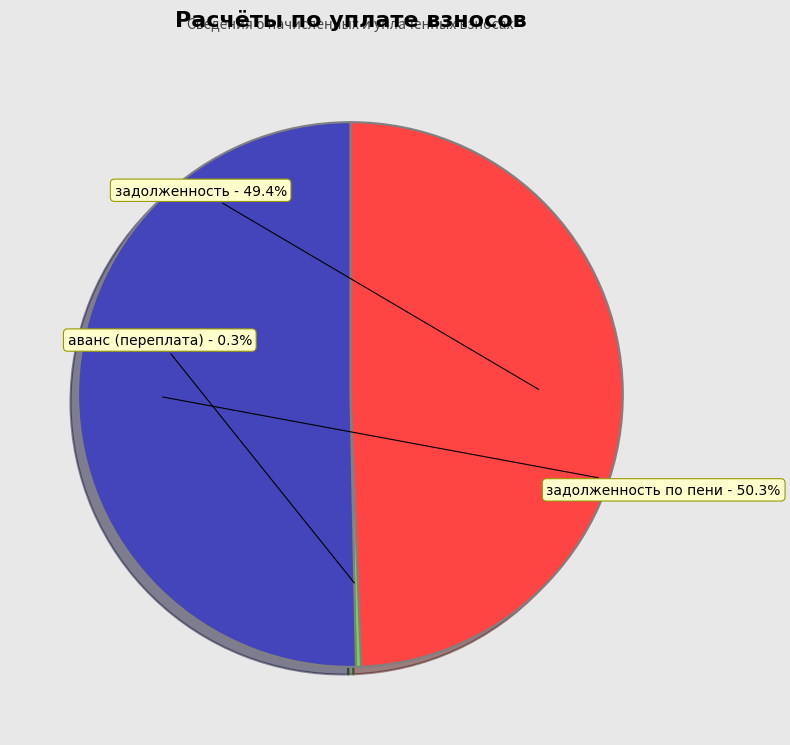

What is the total percentage of аванс (переплата) and задолженность?

49.7%